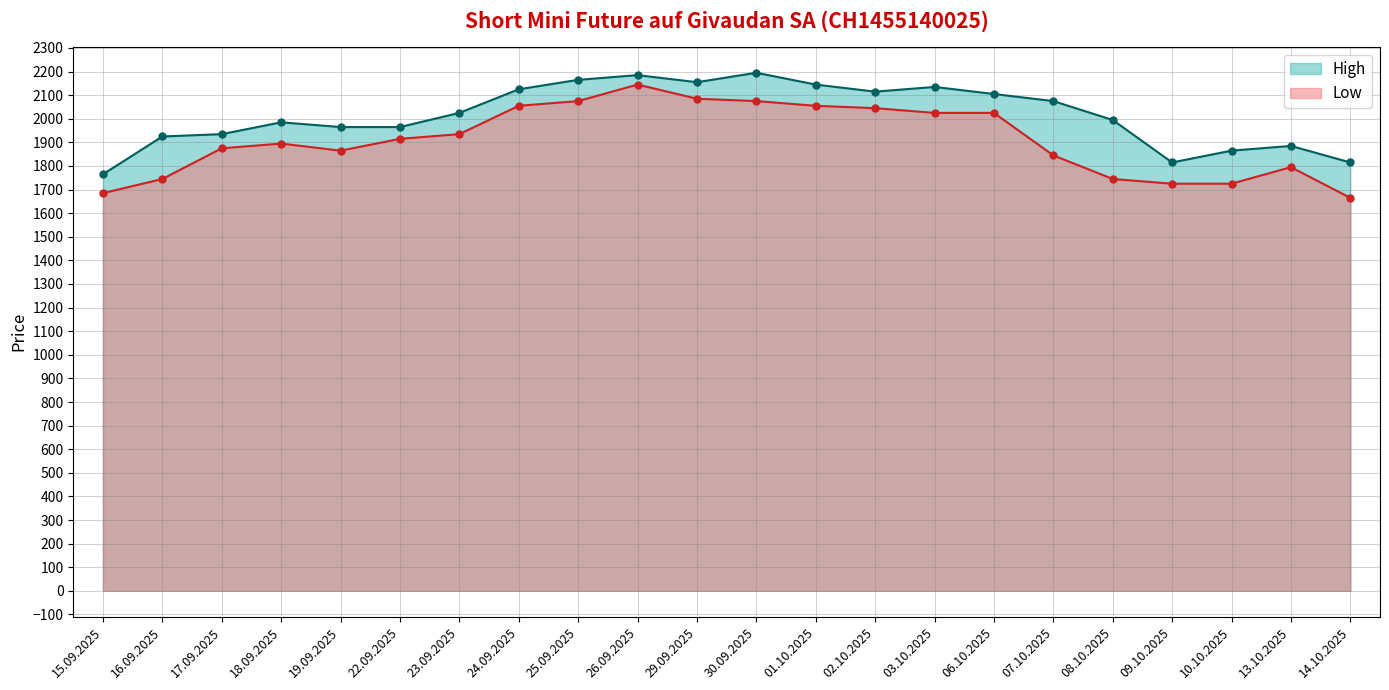

Reading right to left, transcribe all the data shown in this chart.

High: 1815	1885	1865	1815	1995	2075	2105	2135	2115	2145	2195	2155	2185	2165	2125	2025	1965	1965	1985	1935	1925	1765
Low: 1665	1795	1725	1725	1745	1845	2025	2025	2045	2055	2075	2085	2145	2075	2055	1935	1915	1865	1895	1875	1745	1685